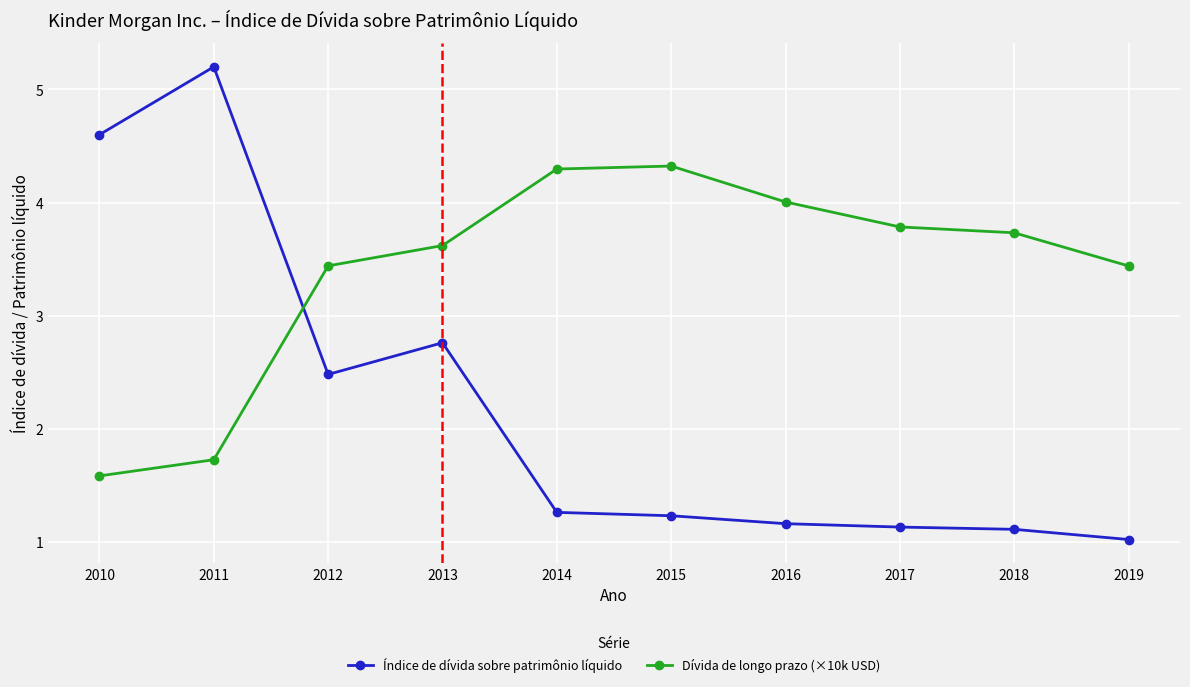

How many data points in Dívida de longo prazo (×10k USD) are above 3?

8